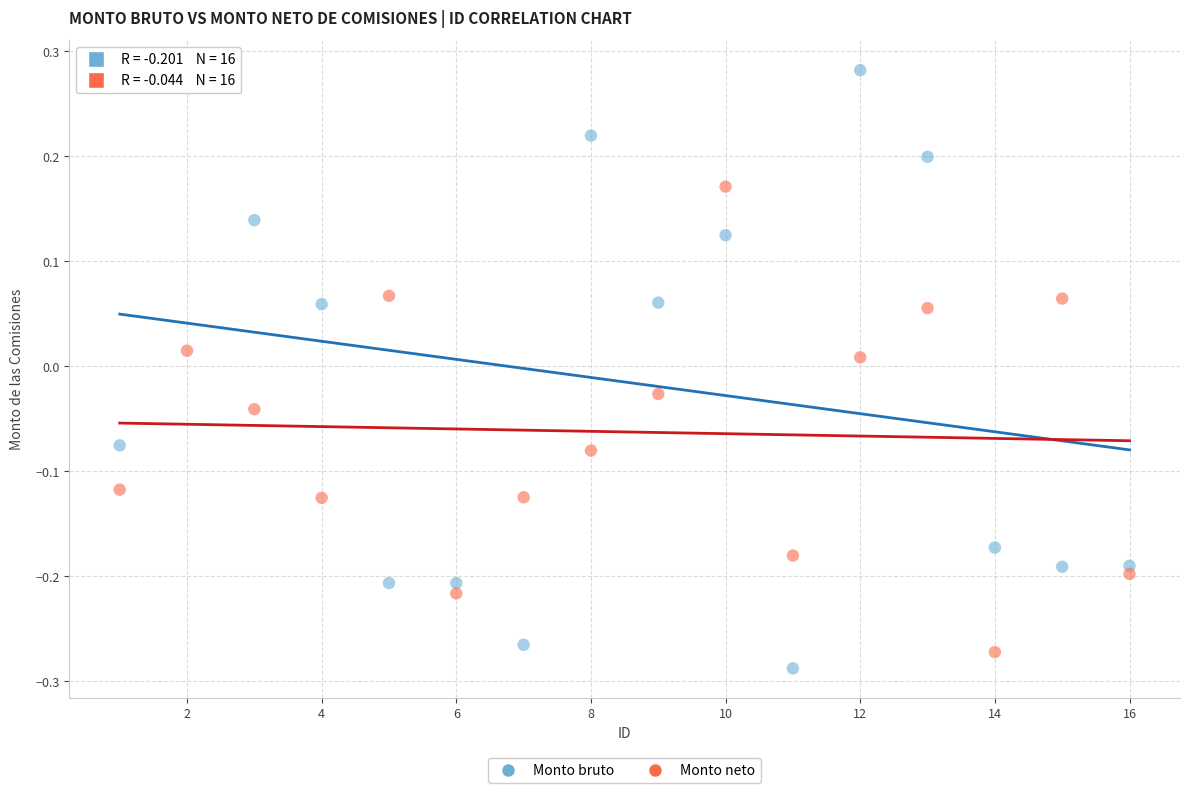

Which series has the widest spread of Y values?

Monto bruto